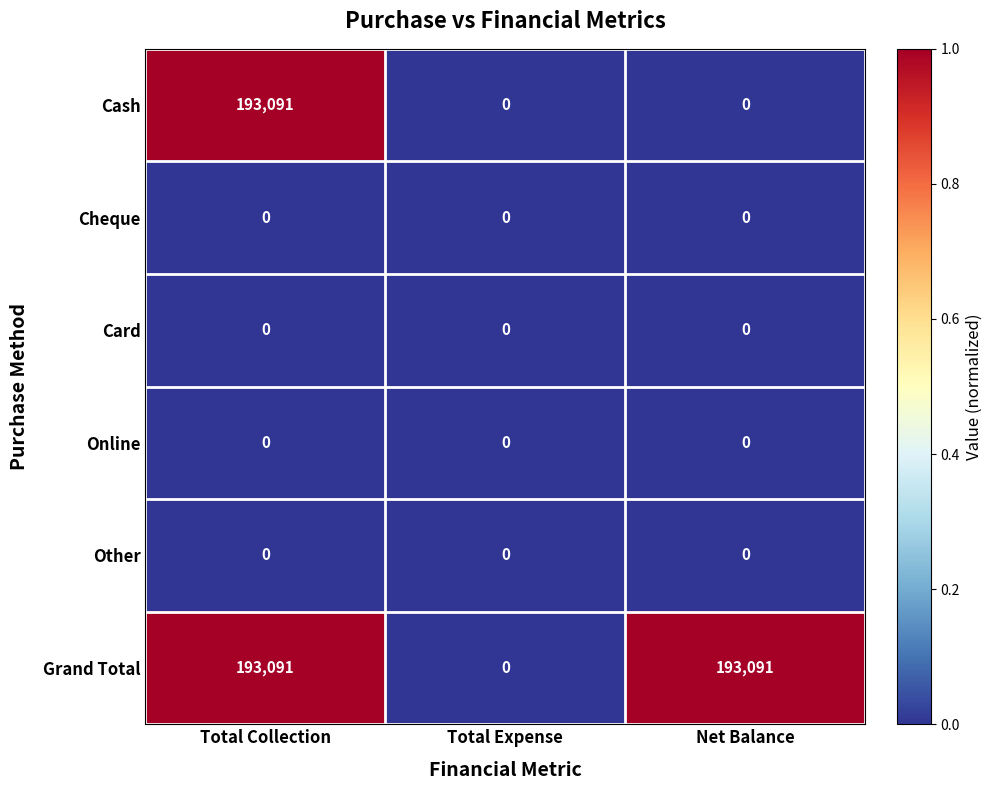

What is the maximum value shown in the chart?

193091